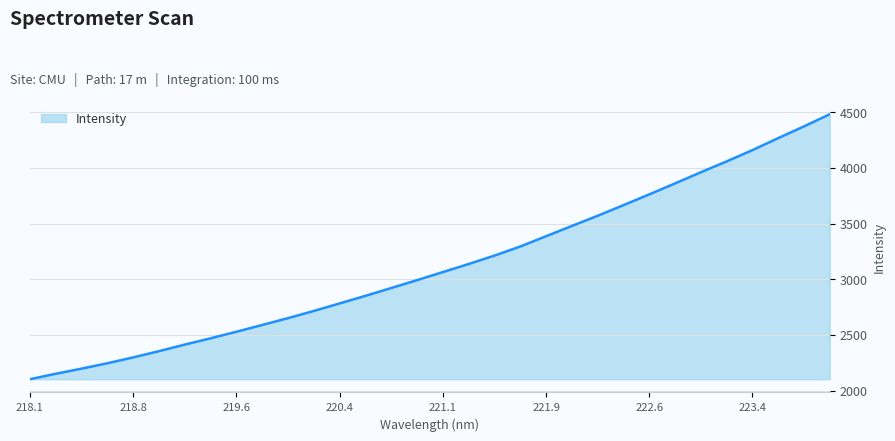

What is the greatest value displayed?

4481.6